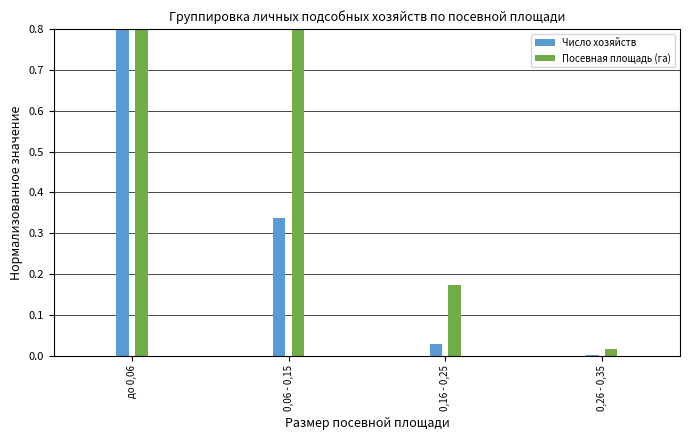

What position from the right is до 0,06?

4